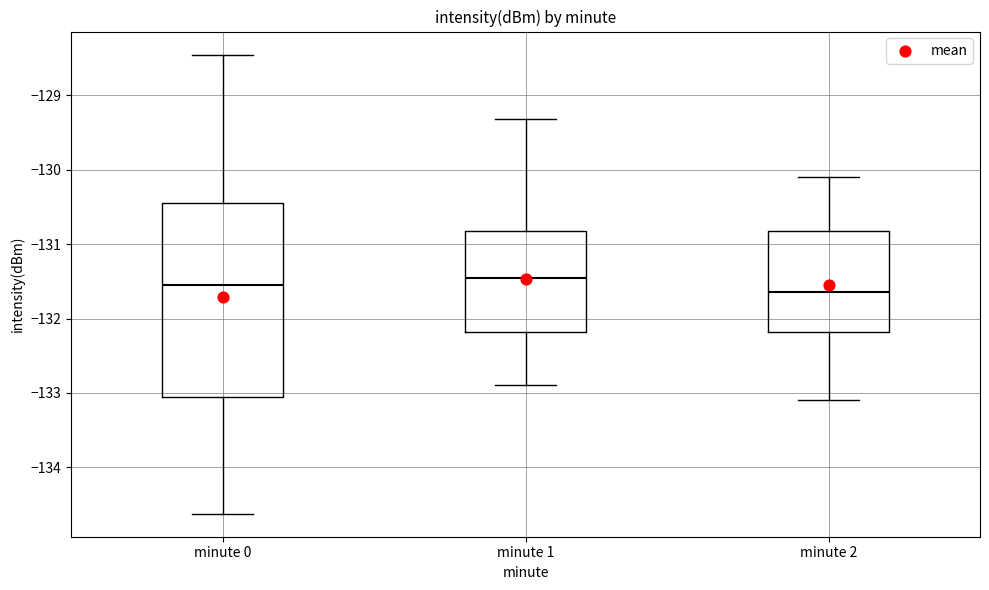

Which box has the highest median line?

minute 1